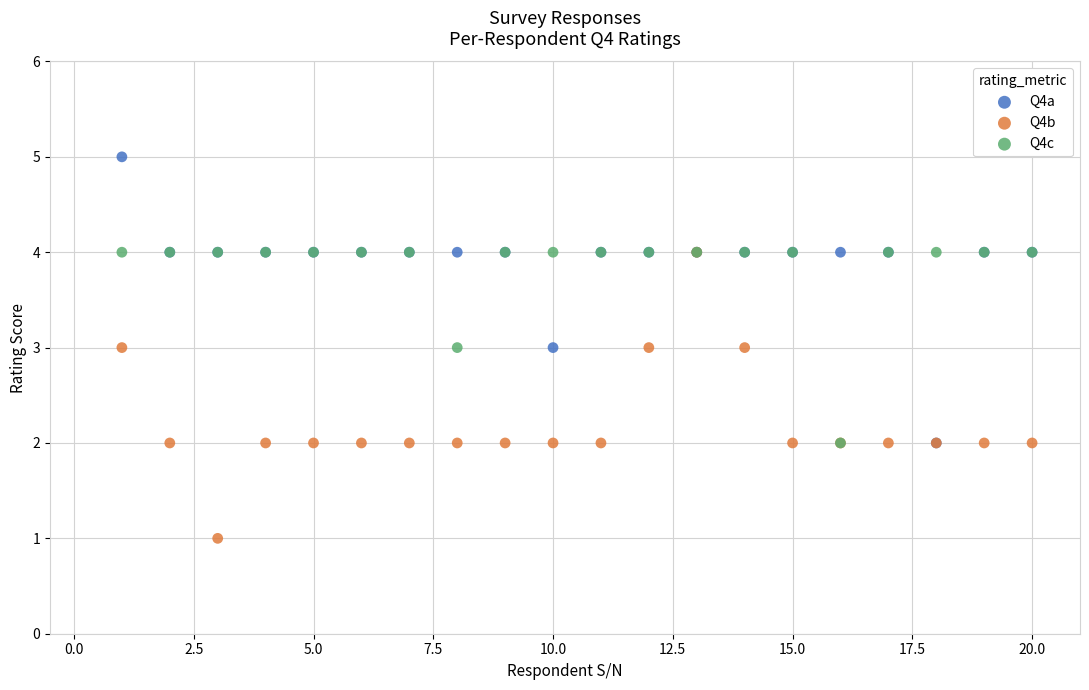

What are all the series names shown in the legend?

Q4a, Q4b, Q4c